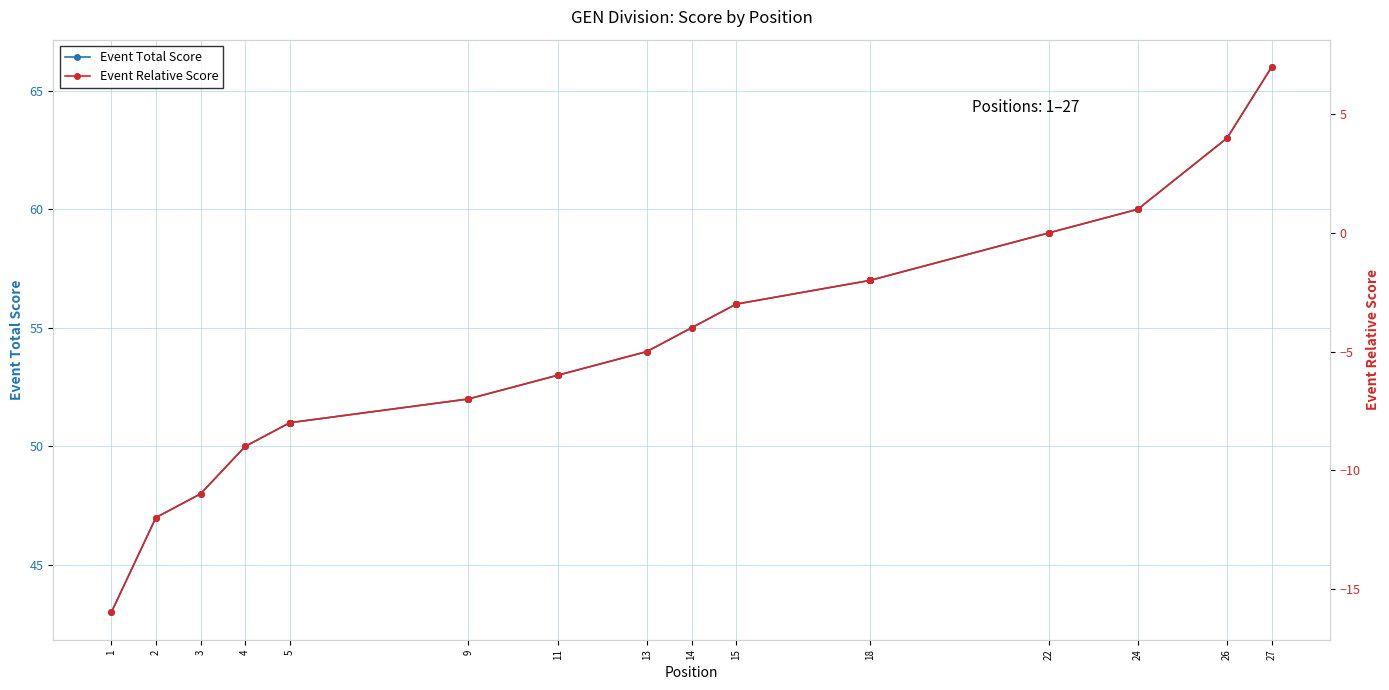

What is the minimum value for Event Relative Score?

-16